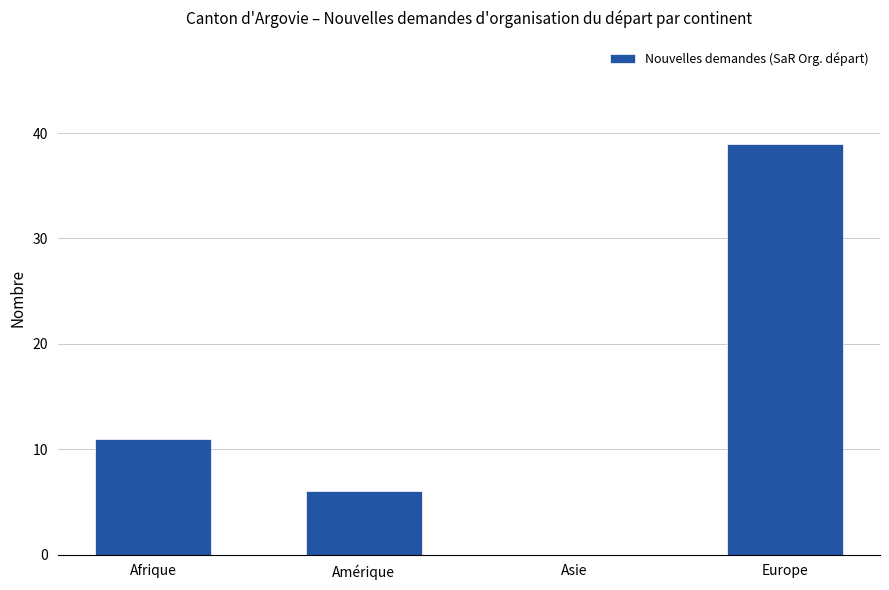

What is the change in value from Afrique to Amérique?

-5